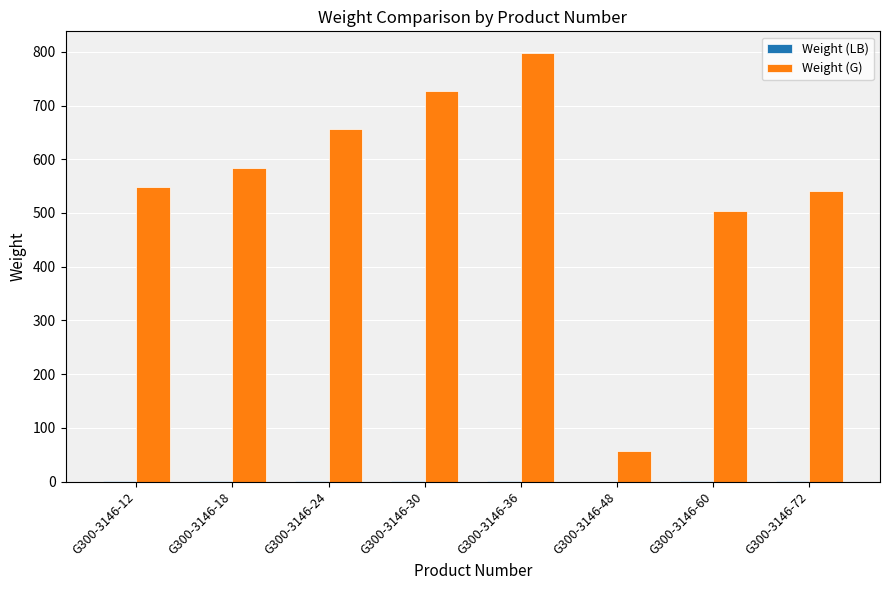

Which series has the largest total across all categories?

Weight (G)